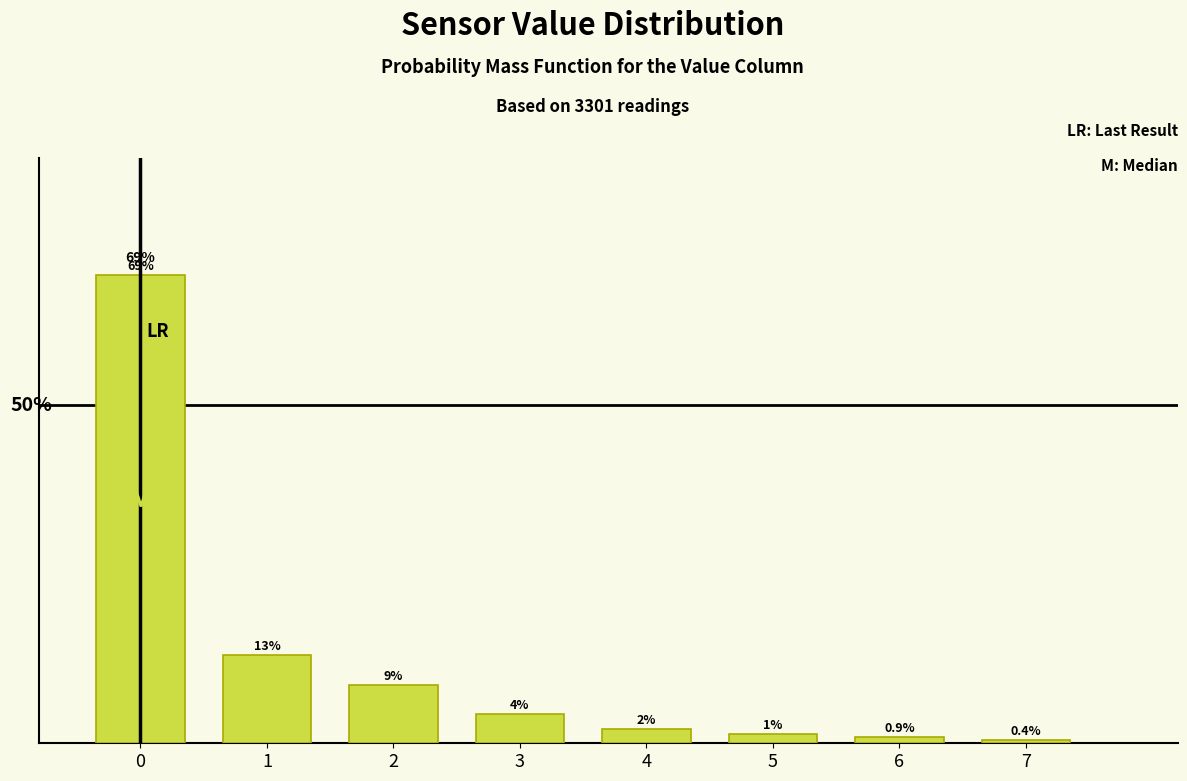

Rank the categories by value from highest to lowest.

0, 1, 2, 3, 4, 5, 6, 7